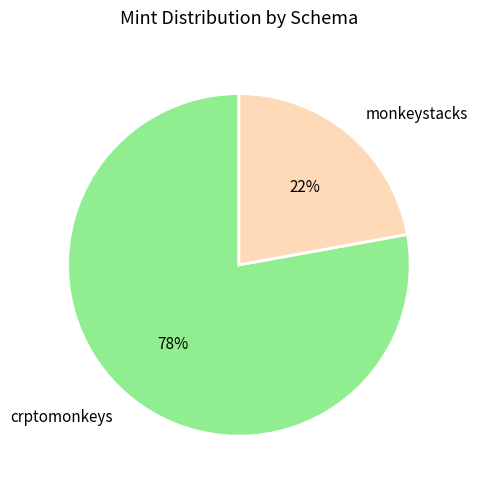

To the nearest percent, what is the difference between the largest and smallest slice percentages?

56%